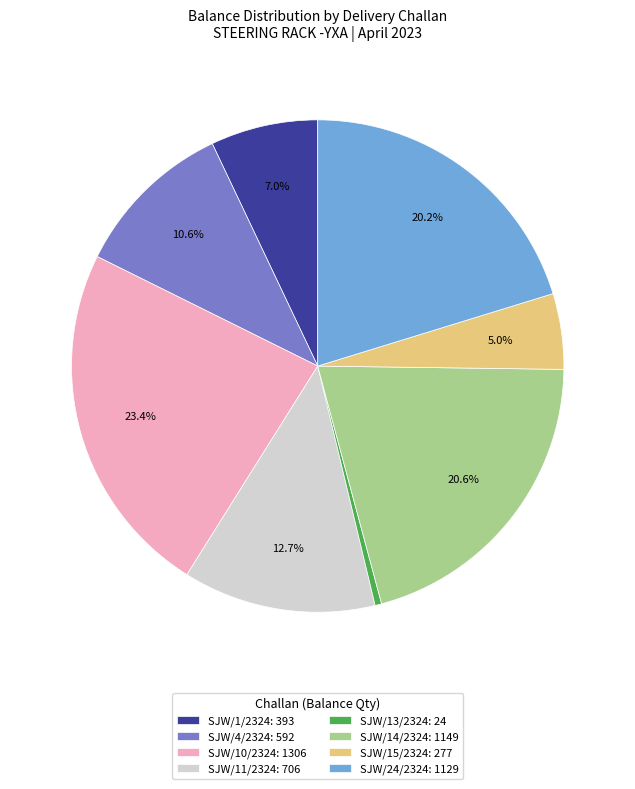

Does any single category account for the majority?

No